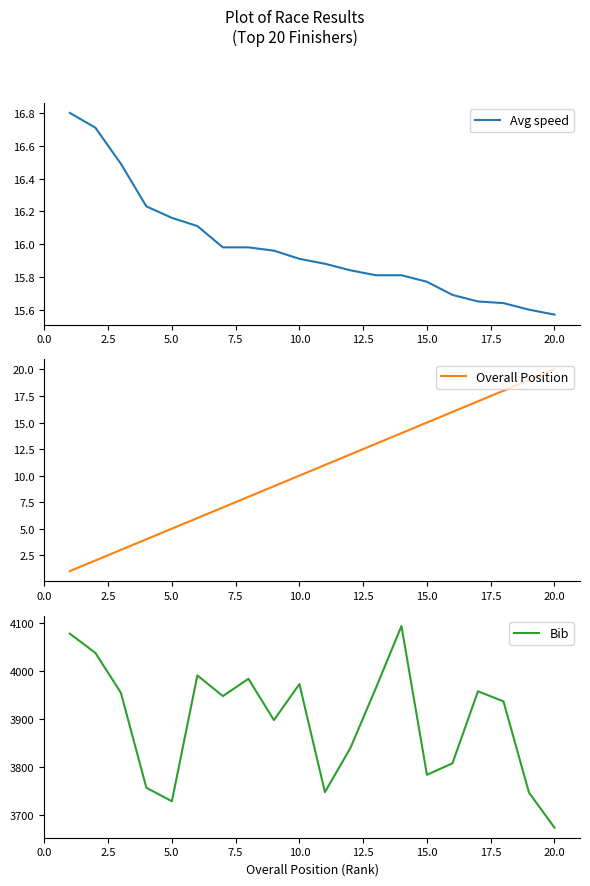

Which series has the largest range (max minus min)?

Bib